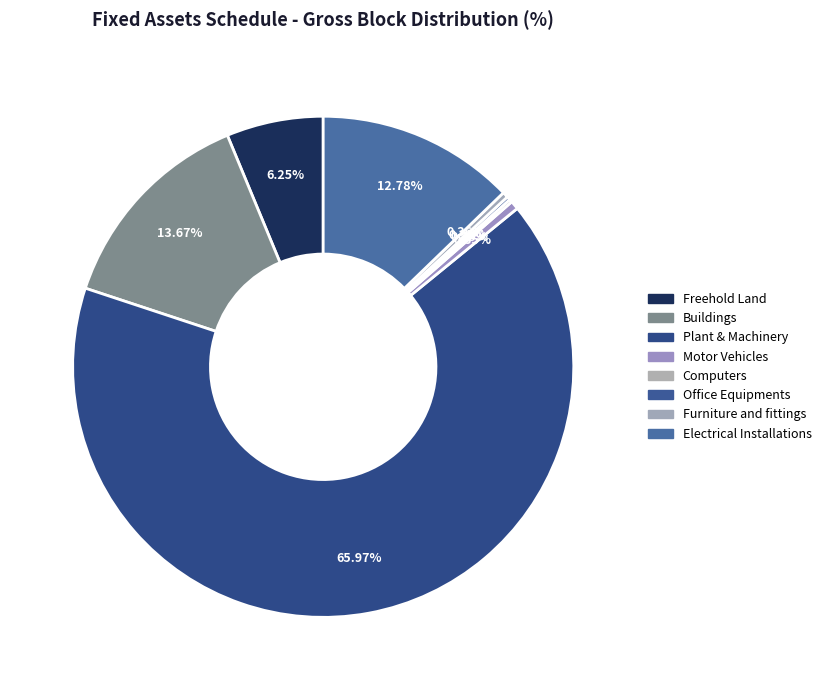

To the nearest percent, what is the difference between the largest and smallest slice percentages?

66%